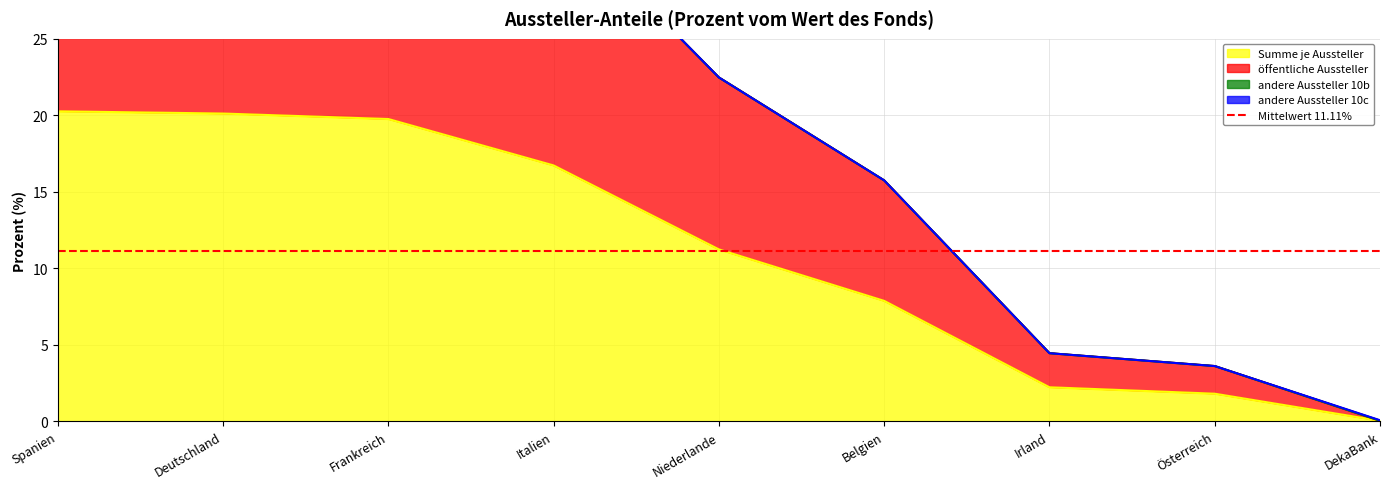

Which series has the widest spread of values?

öffentliche Aussteller